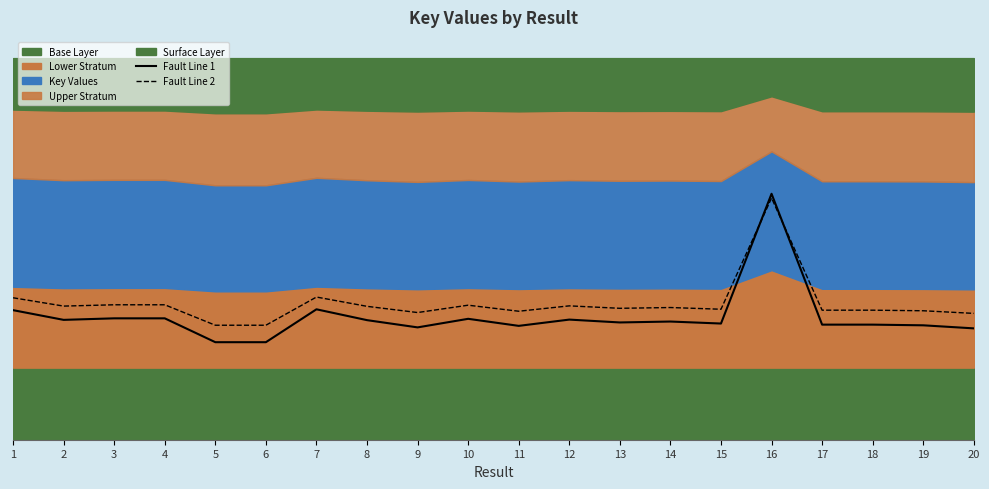

What is the sum of all Fault Line 2 values?

5.4